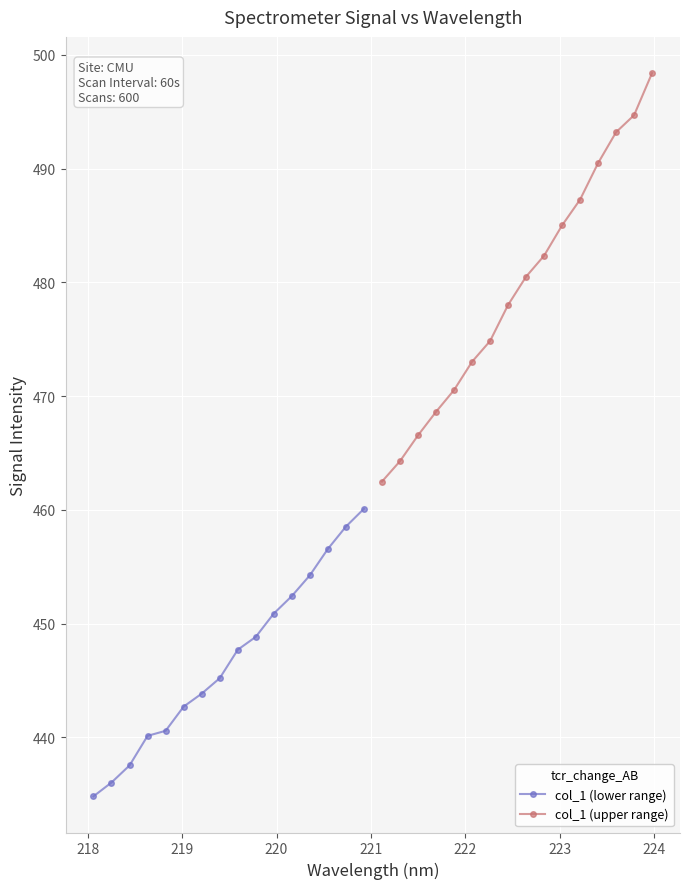

What is the value of the col_1 (upper range) point at the 12th from the left?

487.3